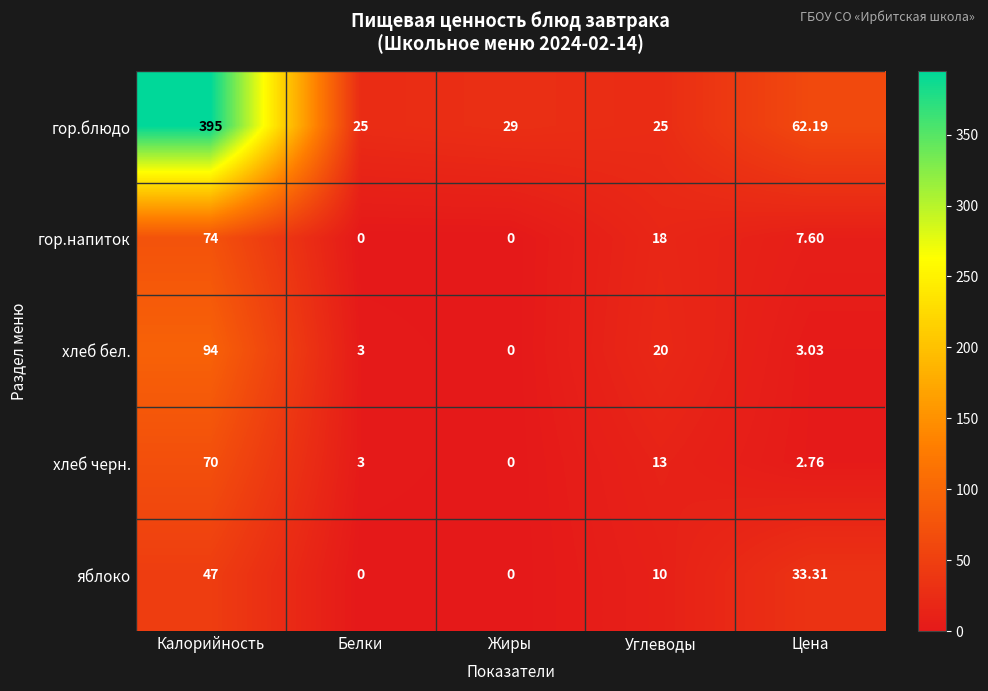

Which category has the highest value in the хлеб черн. series?

Калорийность